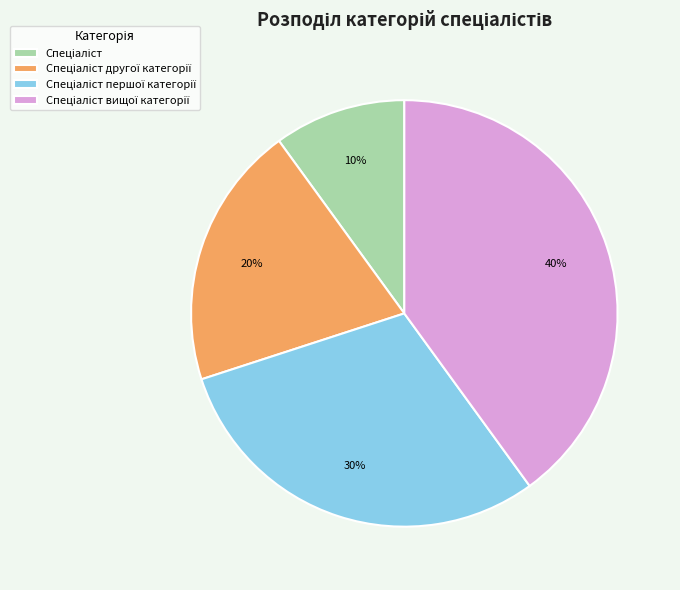

To the nearest percent, what is the average slice percentage?

25%